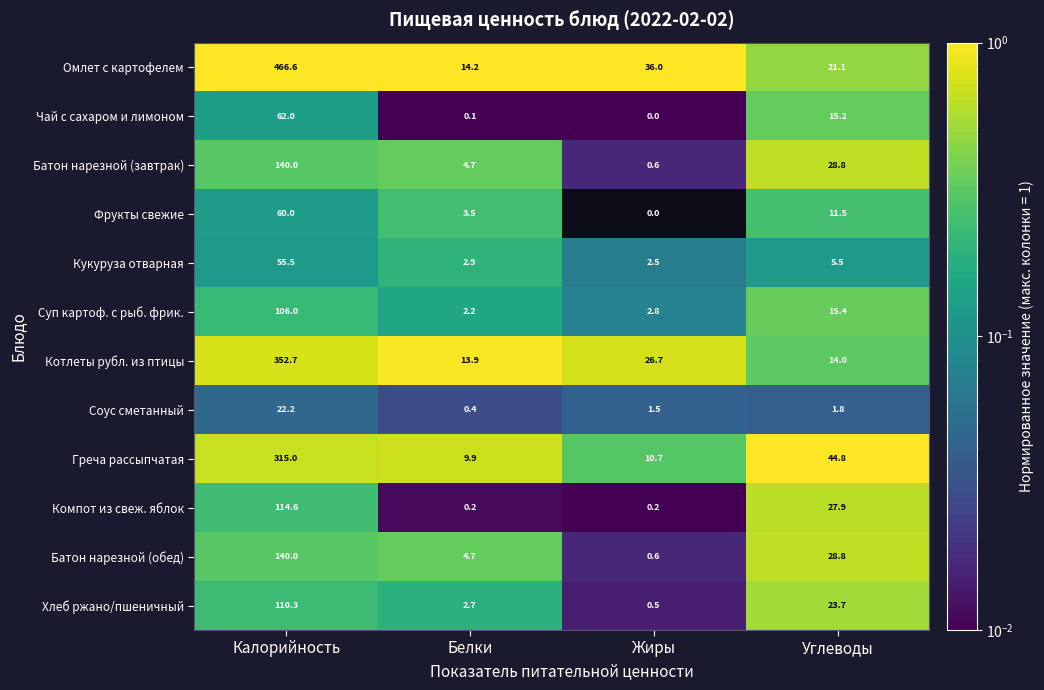

What is the sum of the Котлеты рубл. из птицы values at Жиры and Углеводы?

40.7